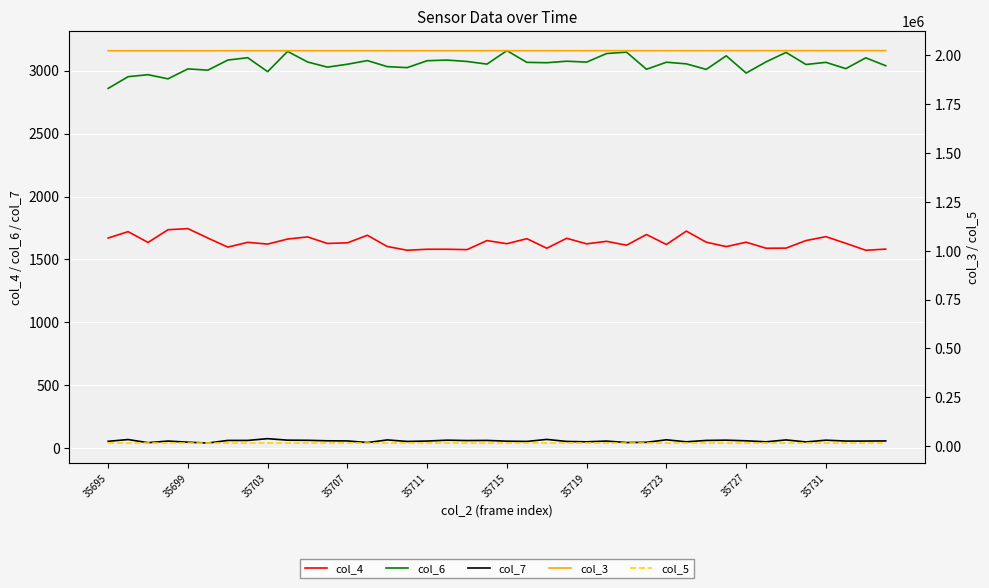

True or false: col_6 and col_4 intersect in this chart.

False